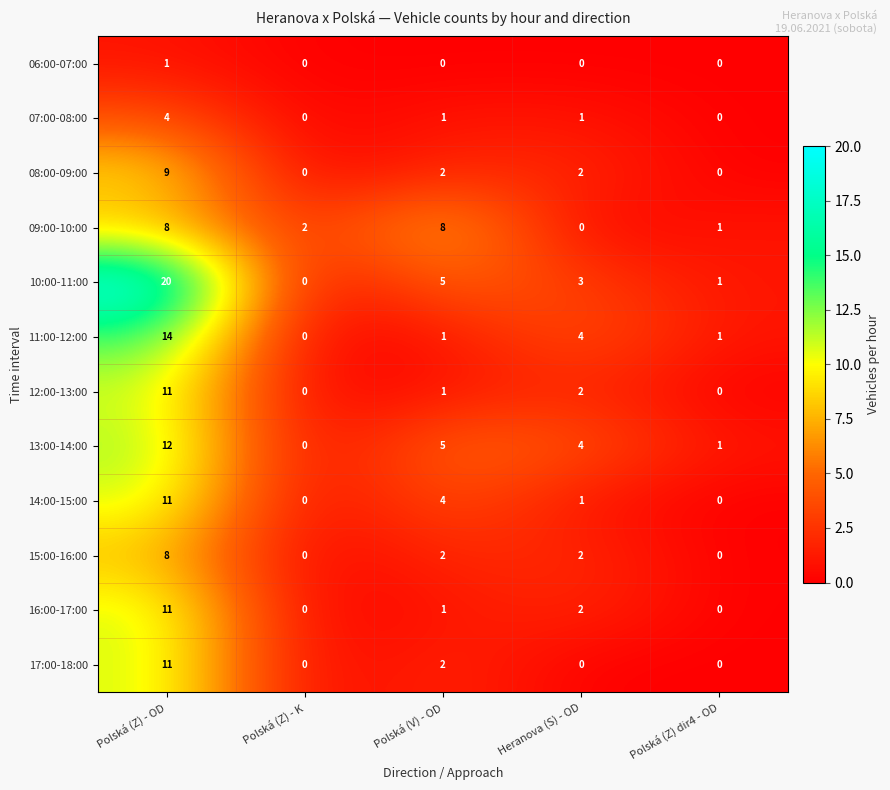

Which series has the largest total across all categories?

10:00-11:00